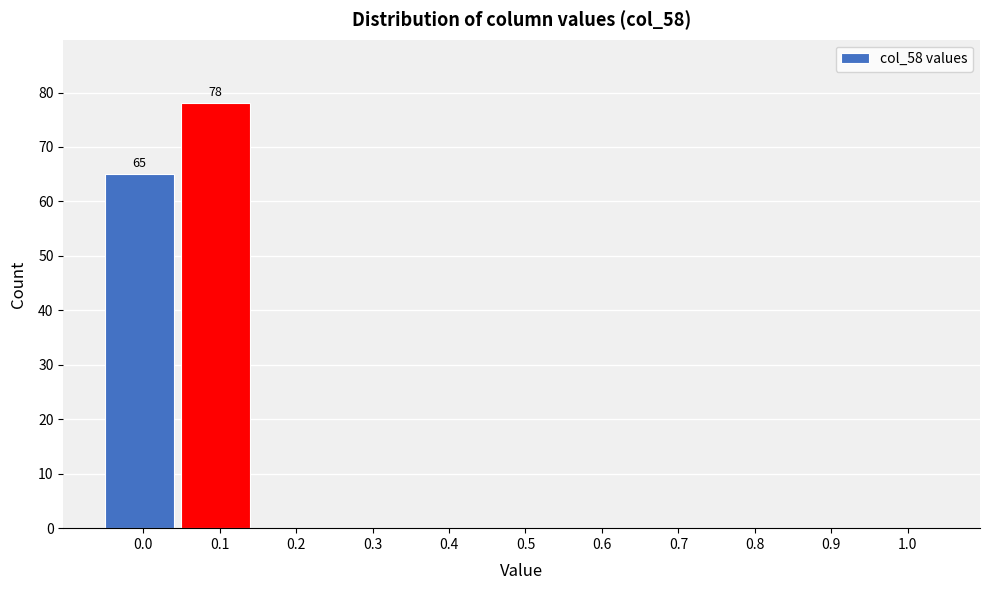

Reading left to right, what are all the values shown in this chart?

0.0=65	0.1=78	0.2=0	0.3=0	0.4=0	0.5=0	0.6=0	0.7=0	0.8=0	0.9=0	1.0=0